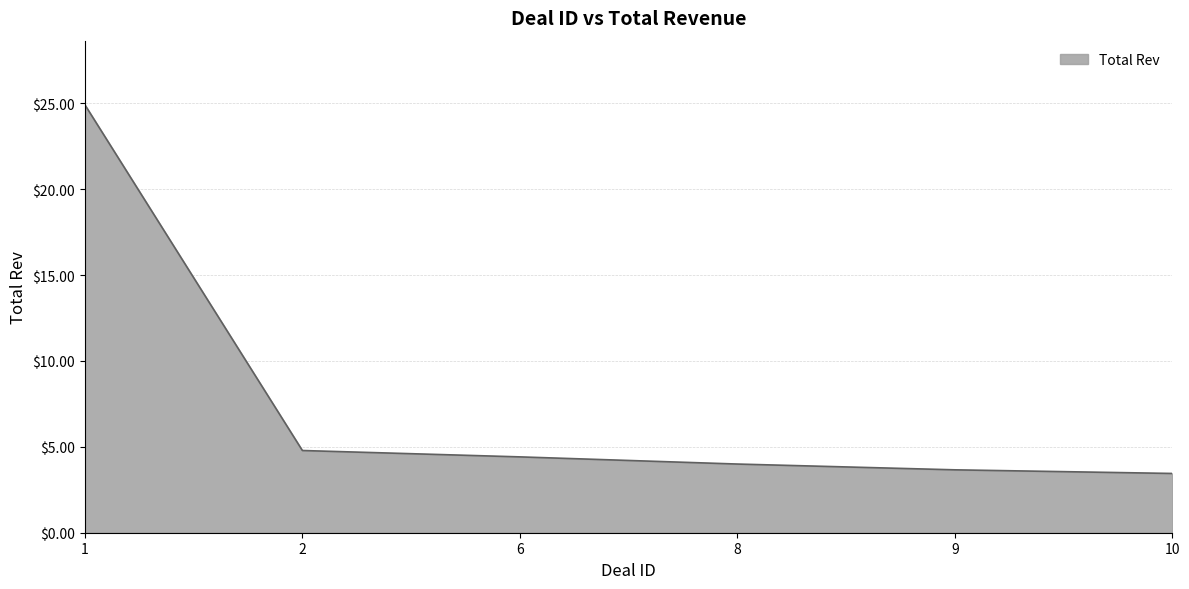

Does the chart have visible grid lines?

Yes